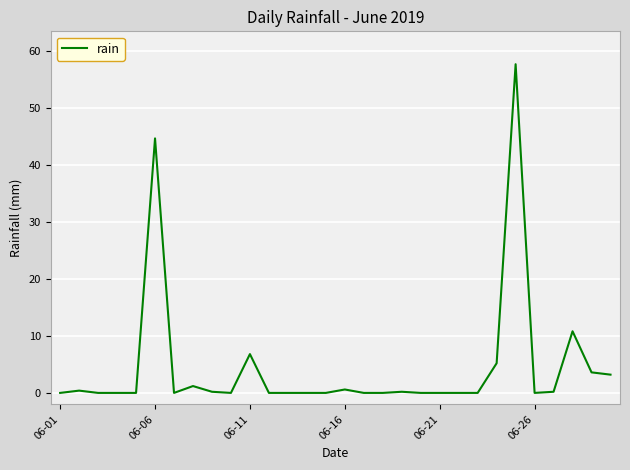

What is the maximum value shown in the chart?

57.6